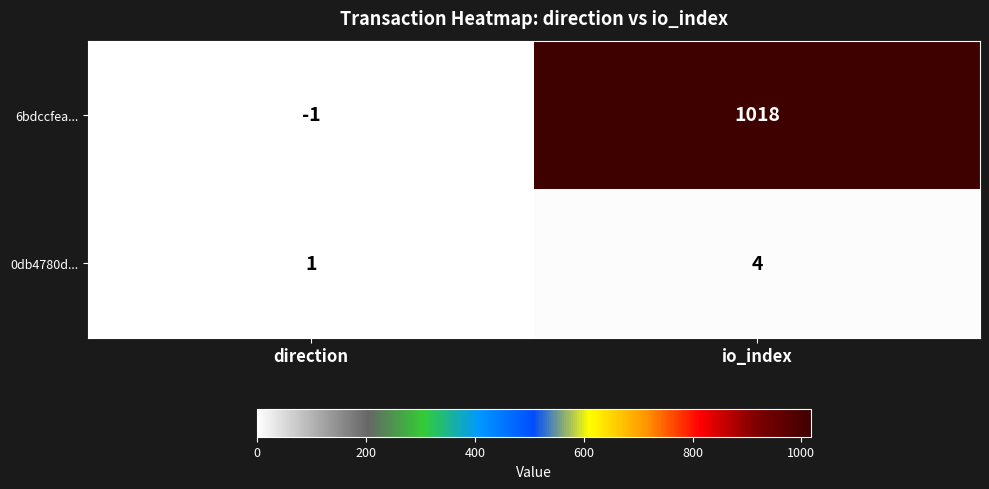

How many distinct data groups are displayed?

2